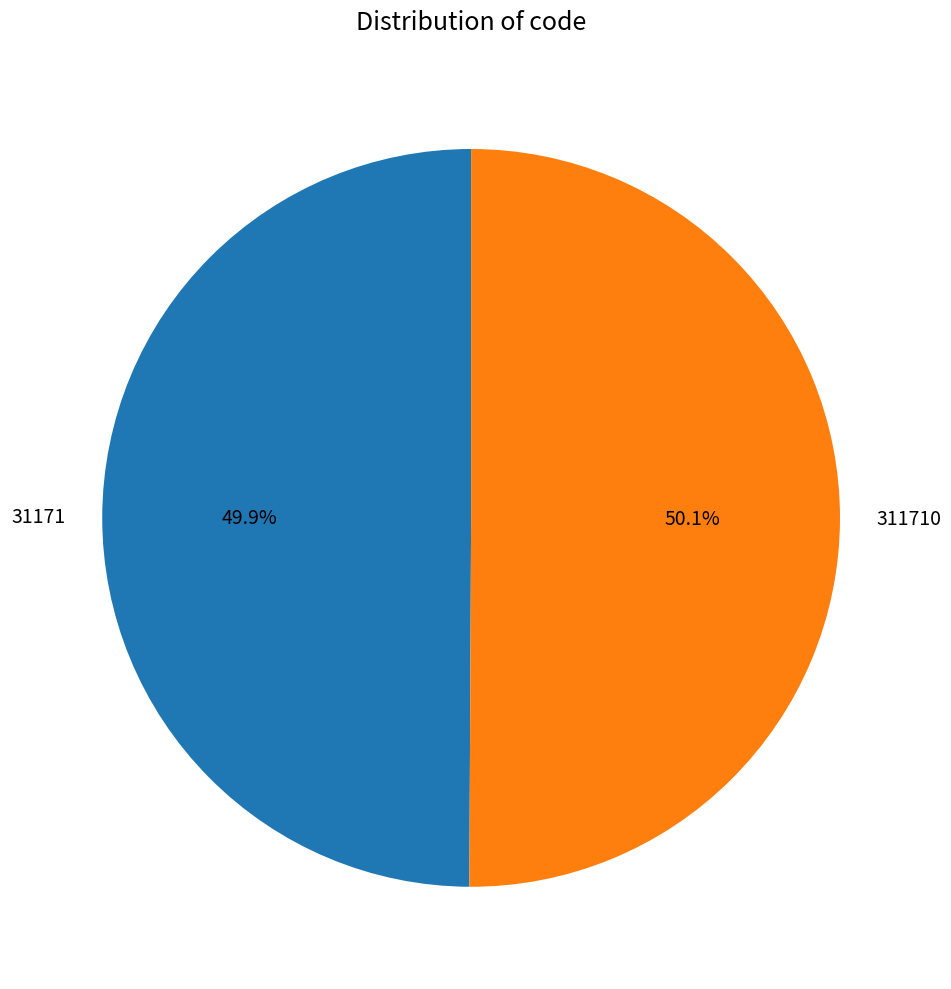

What is the total percentage of 31171 and 311710?

100.0%